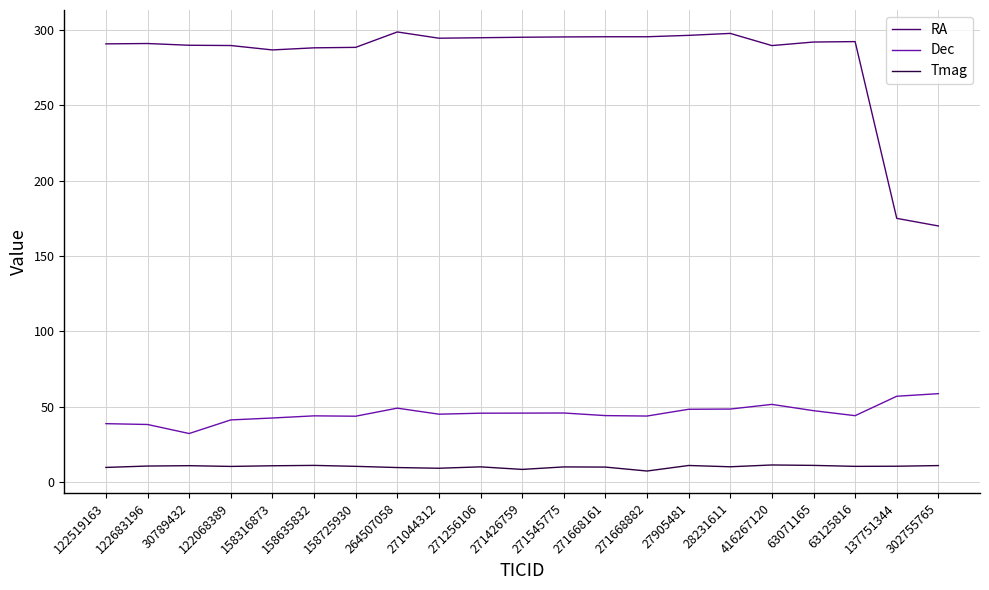

How many lines are shown in the chart?

3